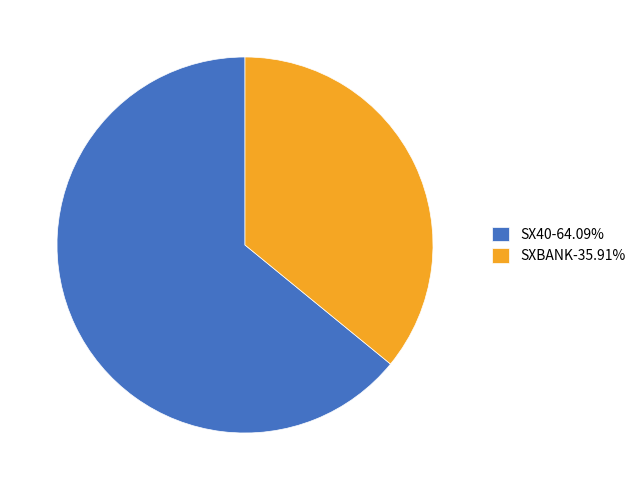

Does SXBANK-35.91% represent more than half of the total?

No